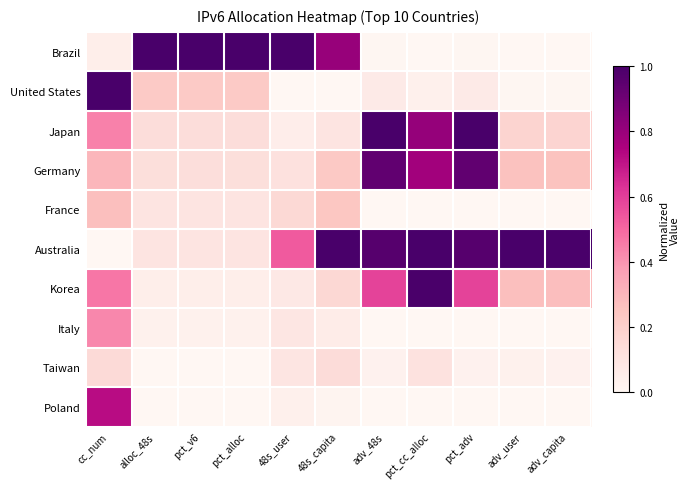

What is the total value across all series at adv_capita?

1.7